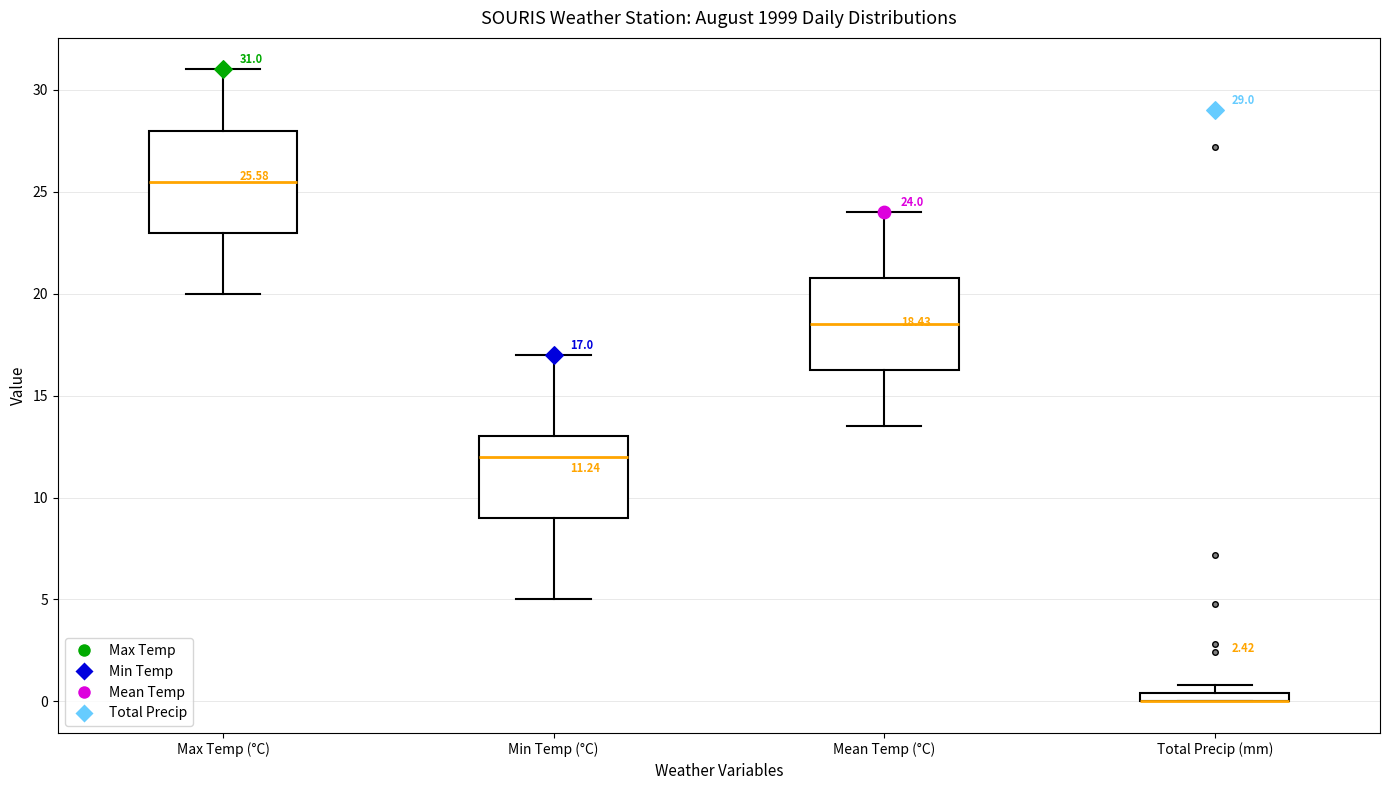

Comparing the boxes themselves (not the whiskers), which one is the tallest?

Max Temp (°C)